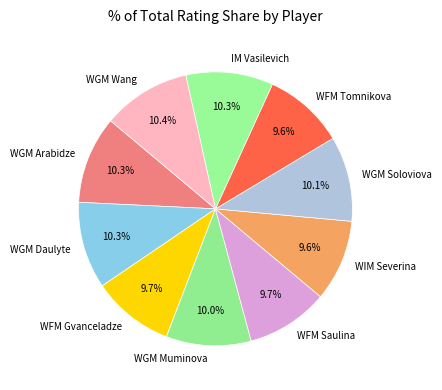

Does WGM Wang account for over 50% of the chart?

No